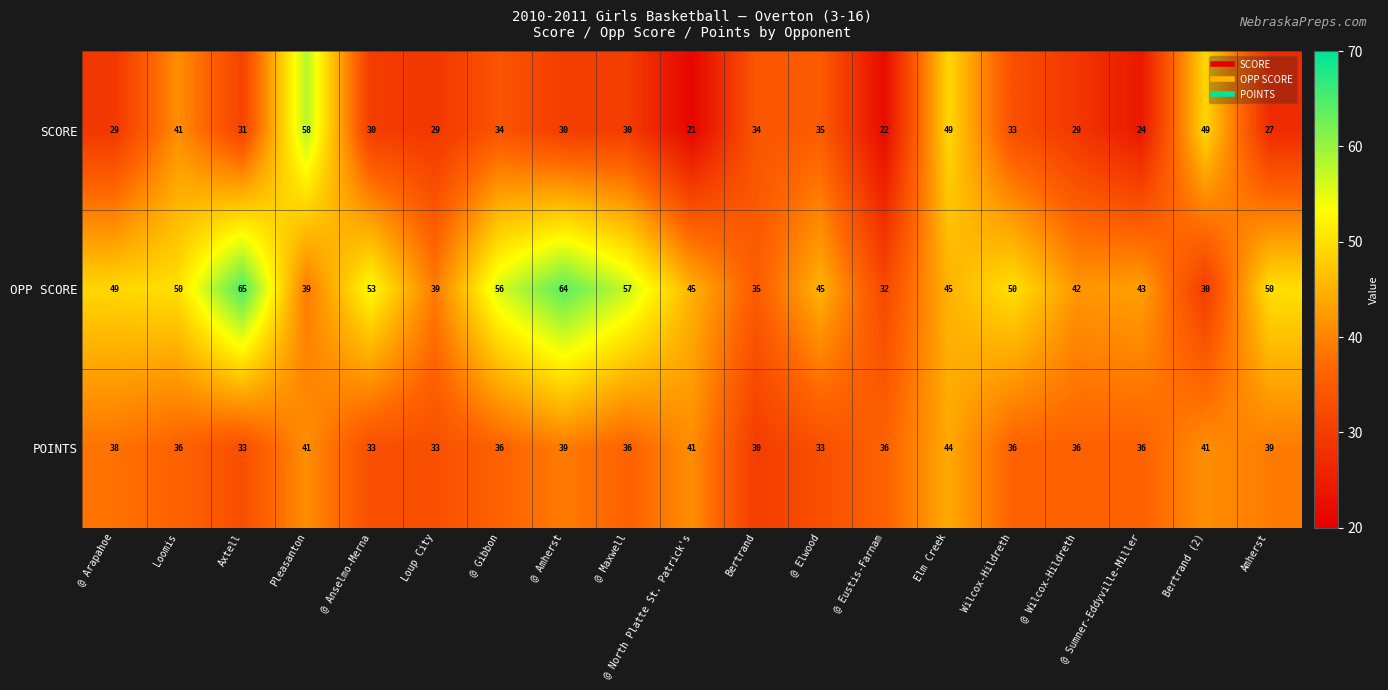

At which category does the chart reach its peak across all series?

Axtell